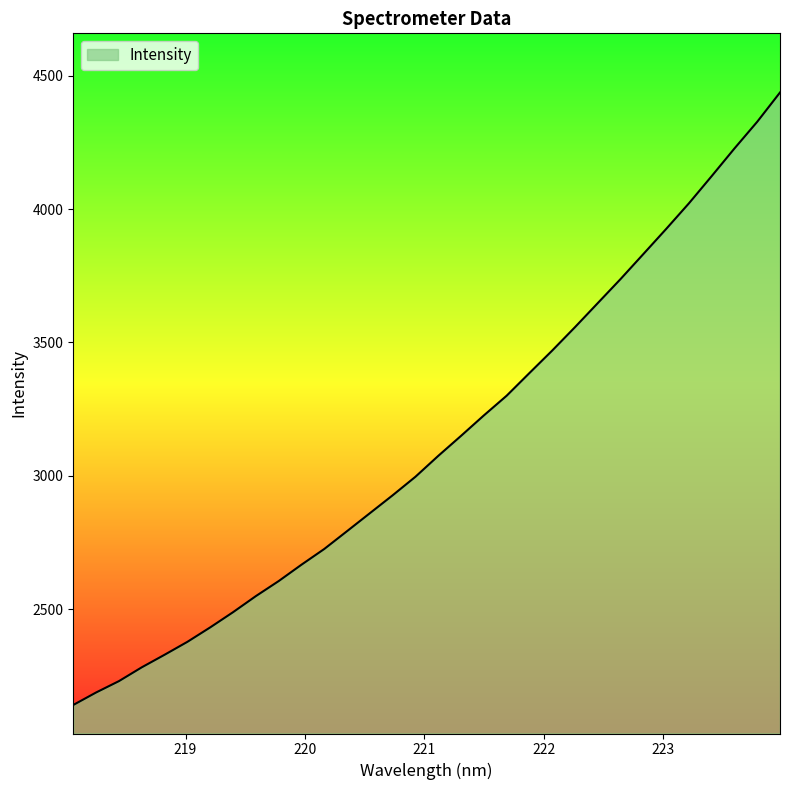

What is the average value?

3125.9